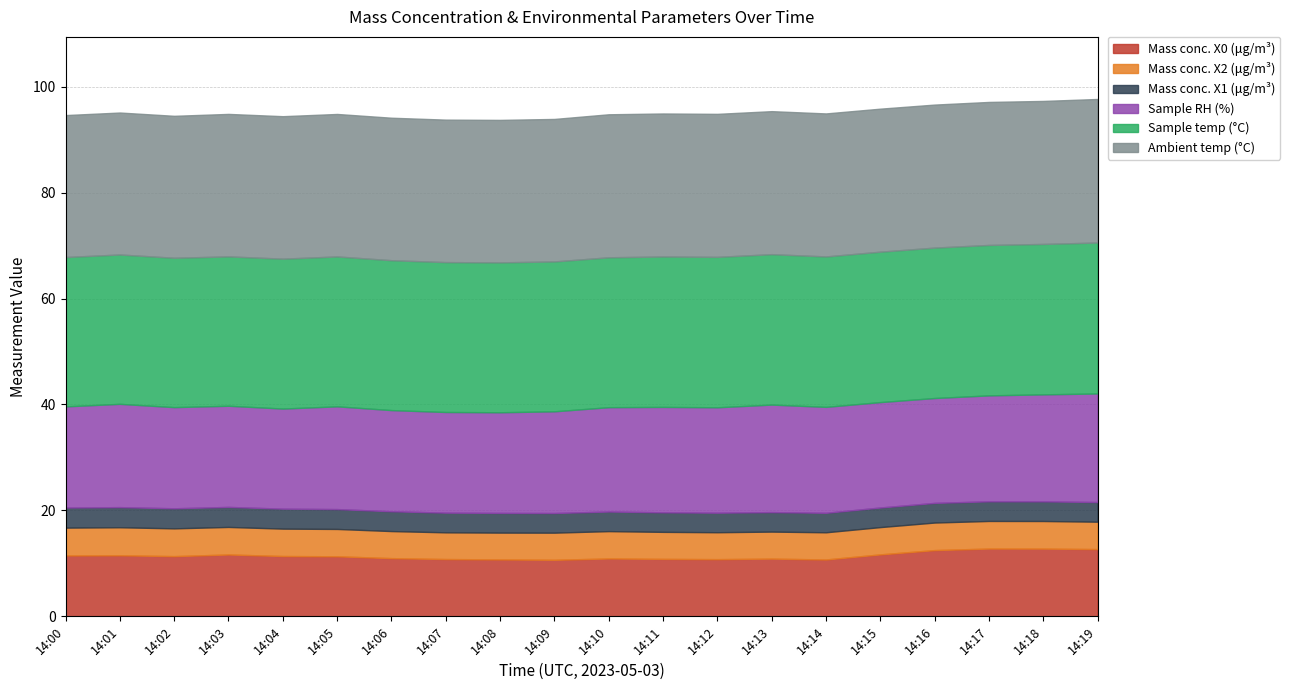

How many Mass conc. X1 (μg/m³) values are between 3 and 4?

20